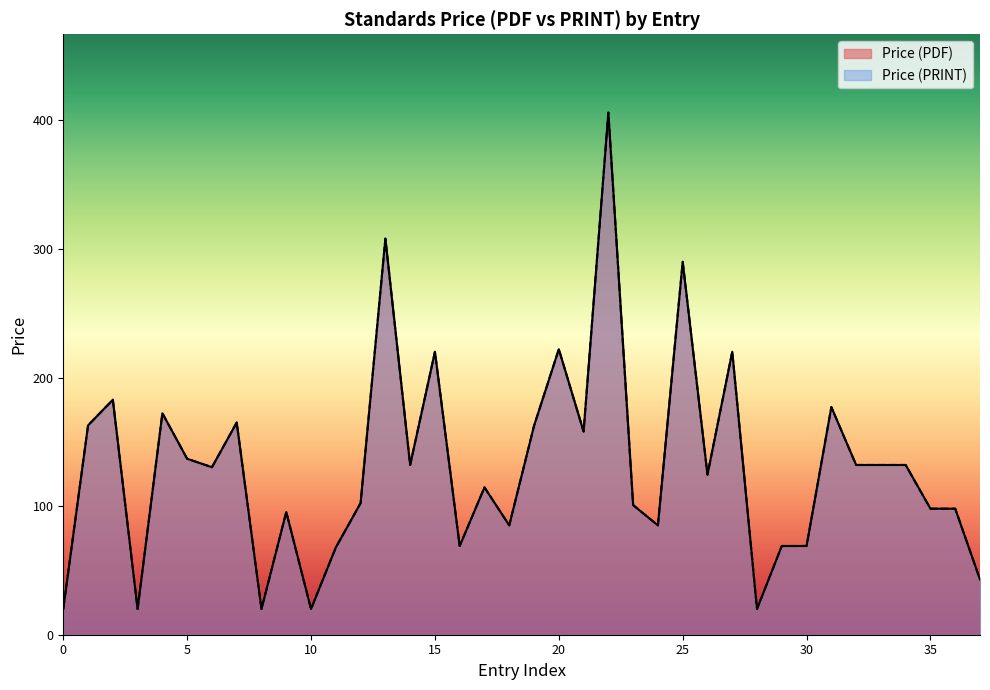

True or false: Price (PRINT) and Price (PDF) cross at least once.

False